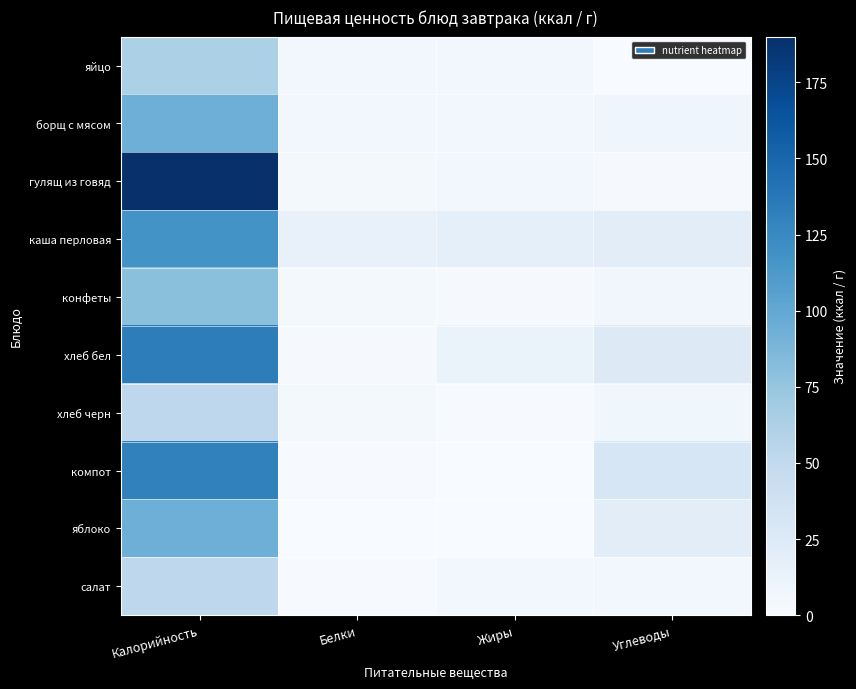

How many categories are shown in the chart?

4